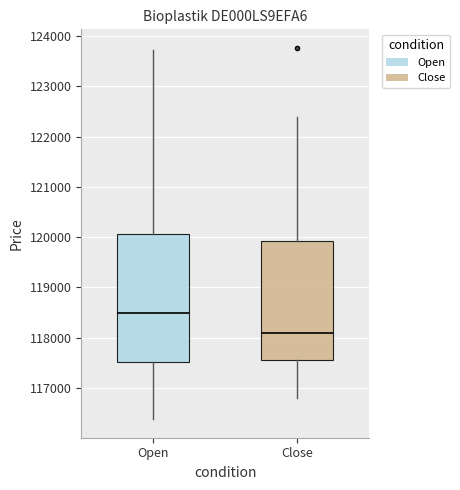

Which box's median line is the lowest?

Close